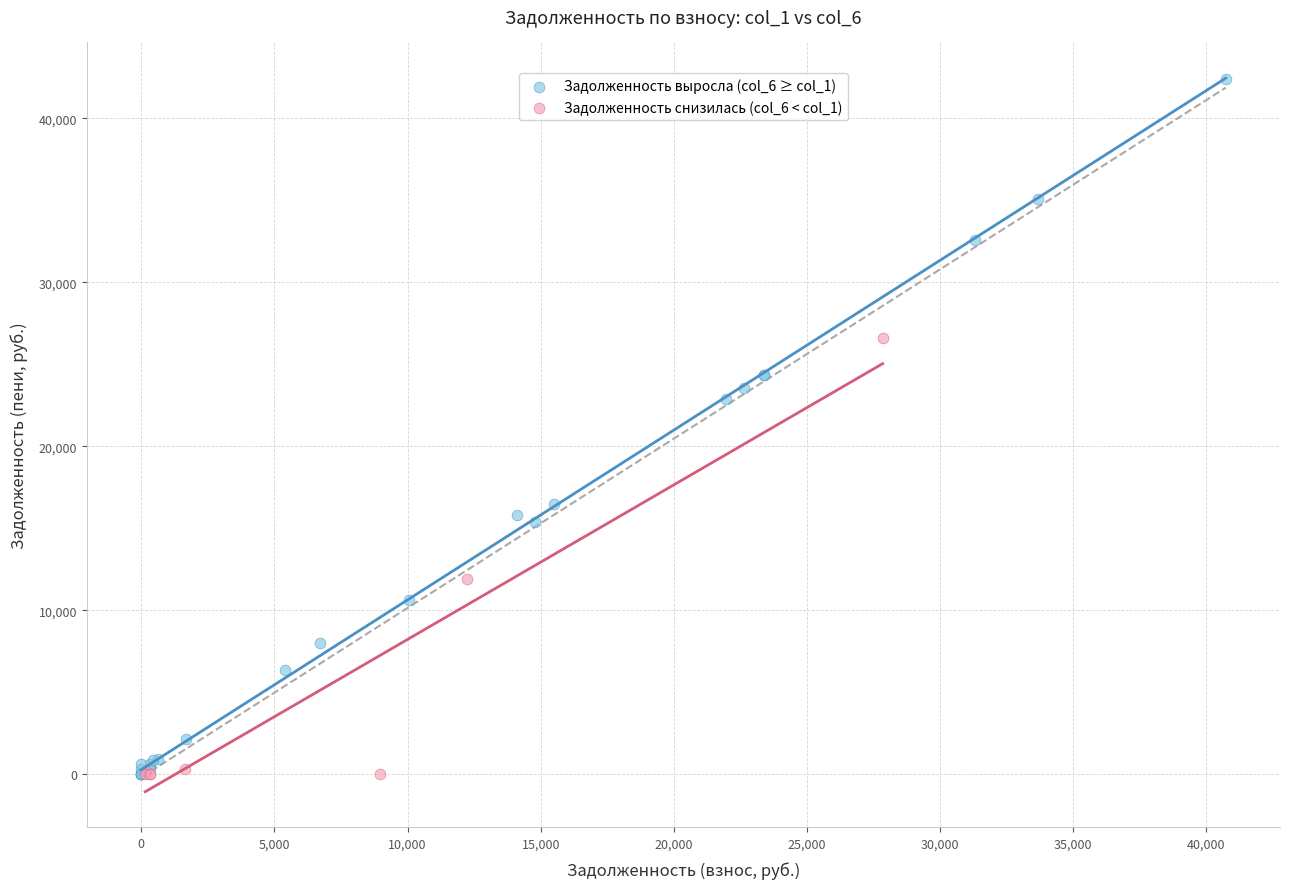

Which series has the largest Y range (max minus min)?

Задолженность выросла (col_6 ≥ col_1)